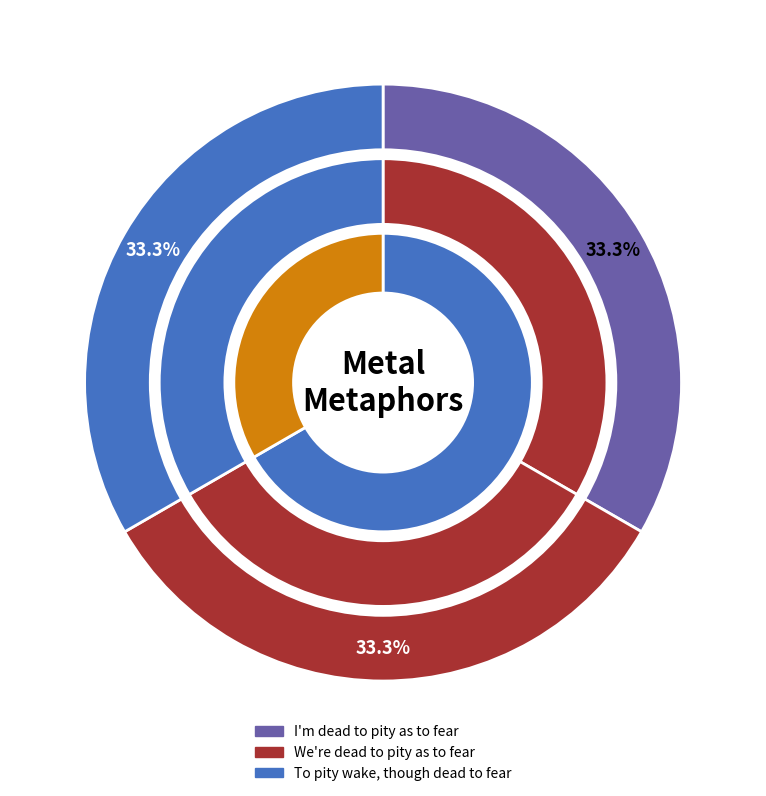

What is the ratio of the value at To pity wake, though dead to fear to the value at We're dead to pity as to fear?

1.0